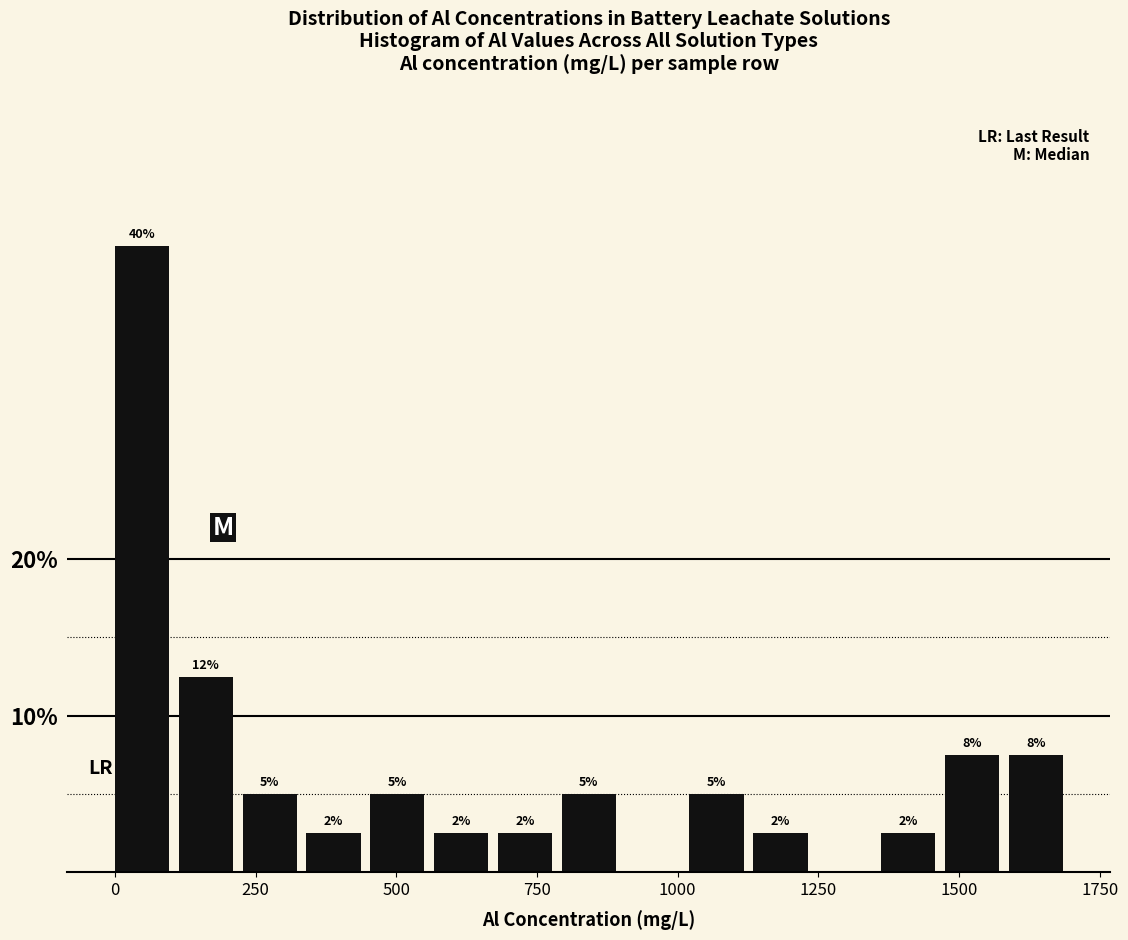

Read against the x-axis, roughly where is the centre of the tallest bar?

50